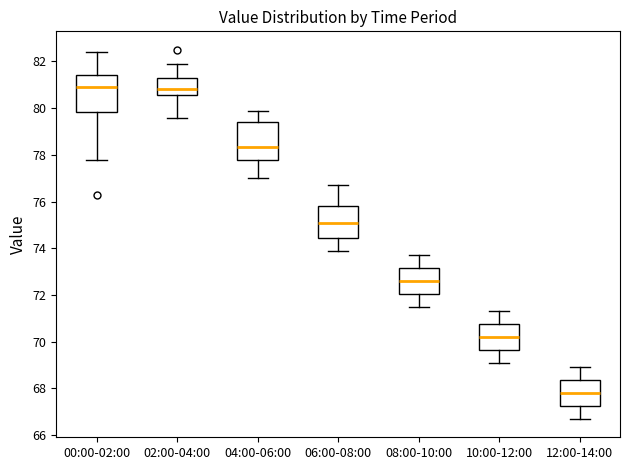

Reading left to right, read every box against the y-axis: the position of its median line, the range the box covers, and the ends of its whiskers. The values are not printed on the chart, so give them approximately, as read against the axis.

00:00-02:00: median 81.0, box 79.8 to 81.4, whiskers 77.8 to 82.4
02:00-04:00: median 80.8, box 80.6 to 81.4, whiskers 79.6 to 82.0
04:00-06:00: median 78.4, box 77.8 to 79.4, whiskers 77.0 to 80.0
06:00-08:00: median 75.2, box 74.4 to 75.8, whiskers 74.0 to 76.8
08:00-10:00: median 72.6, box 72.0 to 73.2, whiskers 71.6 to 73.8
10:00-12:00: median 70.2, box 69.6 to 70.8, whiskers 69.2 to 71.4
12:00-14:00: median 67.8, box 67.2 to 68.4, whiskers 66.8 to 69.0